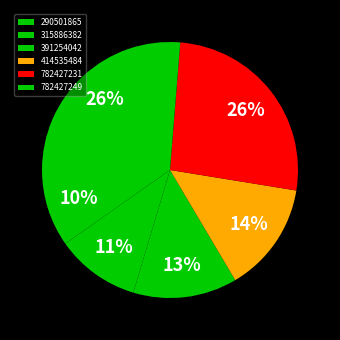

What portion of the pie excludes 290501865?

90.2%